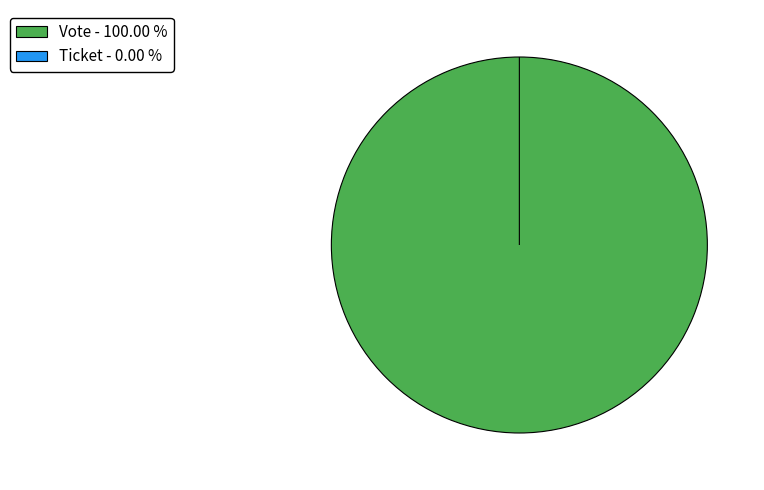

Rank the categories by value from lowest to highest.

Ticket, Vote